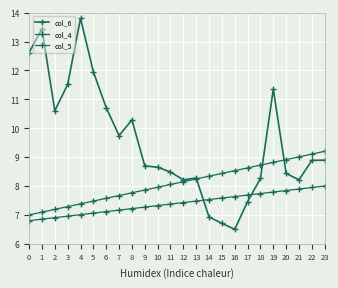

True or false: col_4 has more than 1 interior local peaks.

False